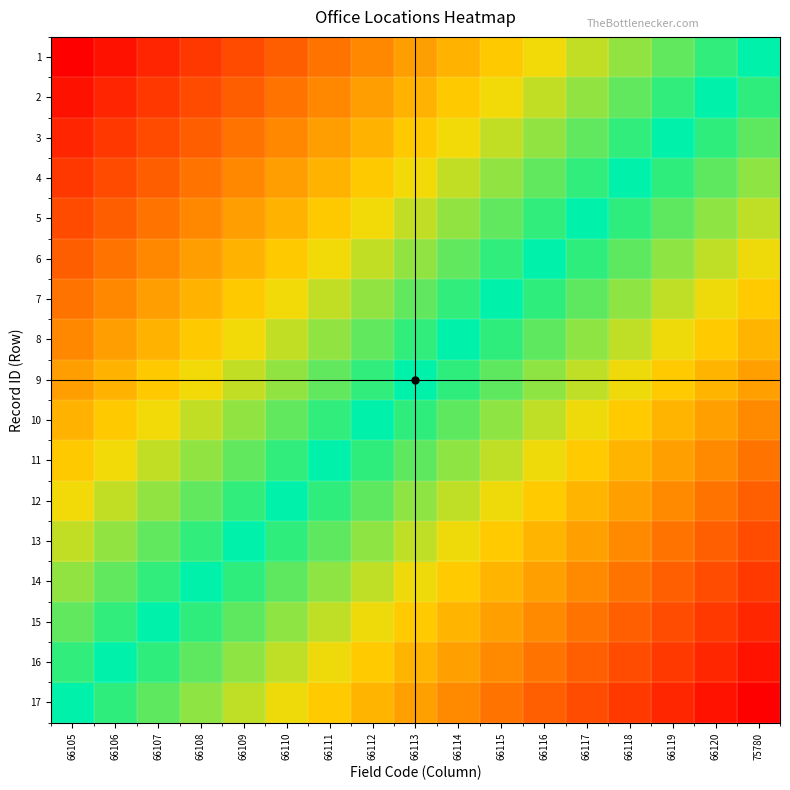

At which category is the sum across all series the highest?

66105